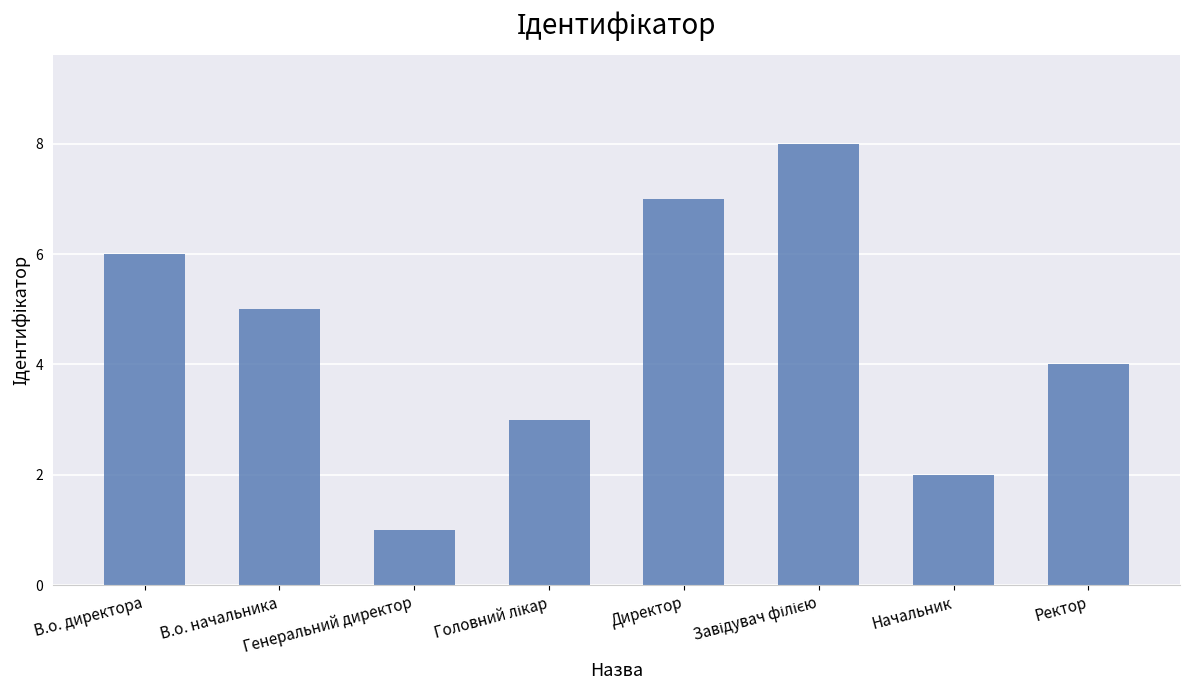

What is the label of the 3rd bar from the left?

Генеральний директор